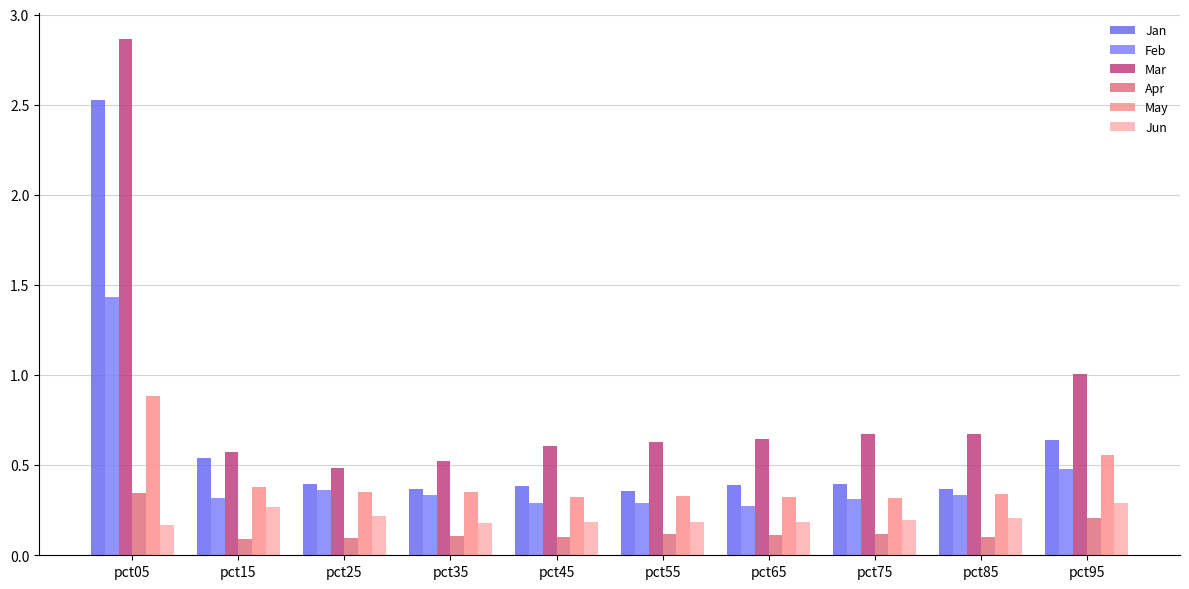

What is the approximate value of Mar at pct85?

0.7